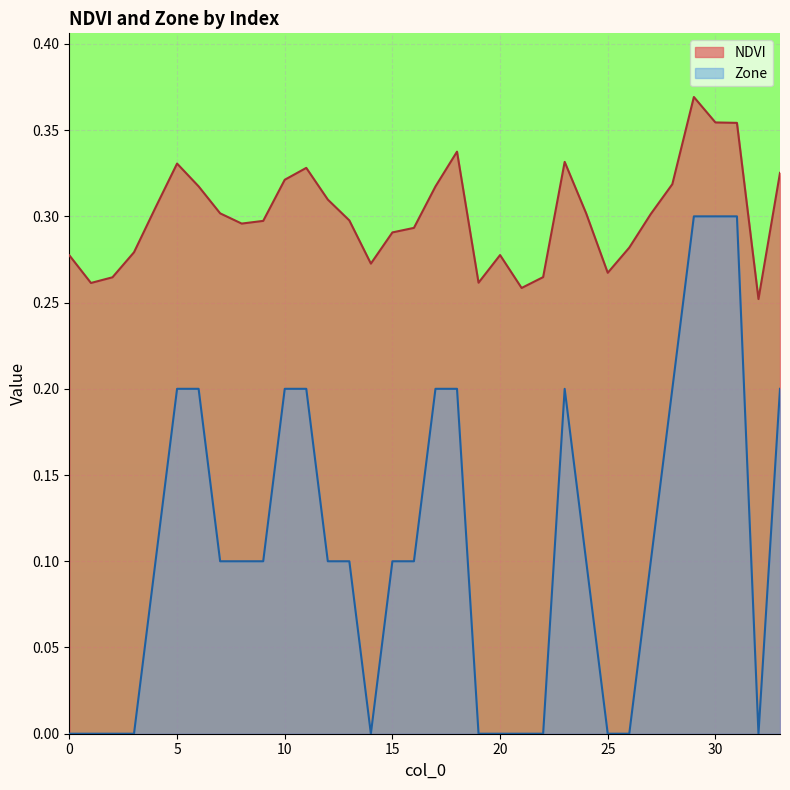

Reading left to right, extract all data points from this chart.

NDVI: 0=0.3	1=0.3	2=0.3	3=0.3	4=0.3	5=0.3	6=0.3	7=0.3	8=0.3	9=0.3	10=0.3	11=0.3	12=0.3	13=0.3	14=0.3	15=0.3	16=0.3	17=0.3	18=0.3	19=0.3	20=0.3	21=0.3	22=0.3	23=0.3	24=0.3	25=0.3	26=0.3	27=0.3	28=0.3	29=0.4	30=0.4	31=0.4	32=0.3	33=0.3
Zone: 0=0.0	1=0.0	2=0.0	3=0.0	4=0.1	5=0.2	6=0.2	7=0.1	8=0.1	9=0.1	10=0.2	11=0.2	12=0.1	13=0.1	14=0.0	15=0.1	16=0.1	17=0.2	18=0.2	19=0.0	20=0.0	21=0.0	22=0.0	23=0.2	24=0.1	25=0.0	26=0.0	27=0.1	28=0.2	29=0.3	30=0.3	31=0.3	32=0.0	33=0.2